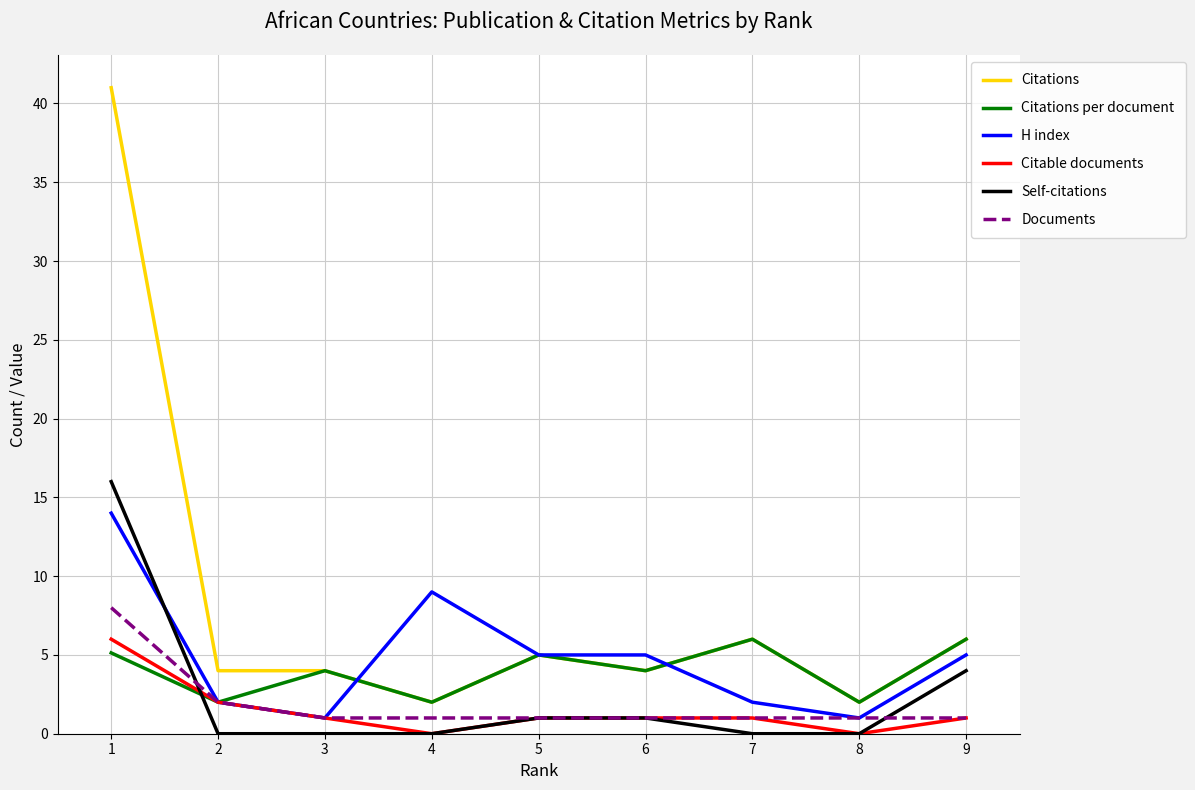

The Self-citations series shows -9.0 at 3. True or false?

False